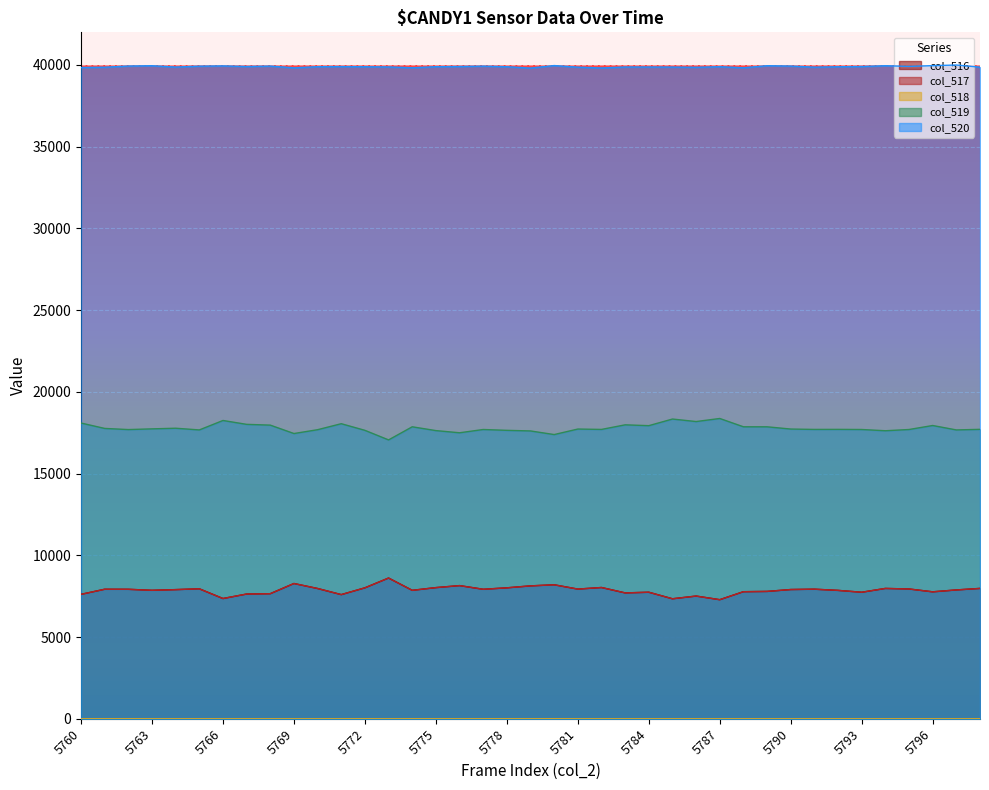

True or false: col_516 and col_517 cross at least once.

False